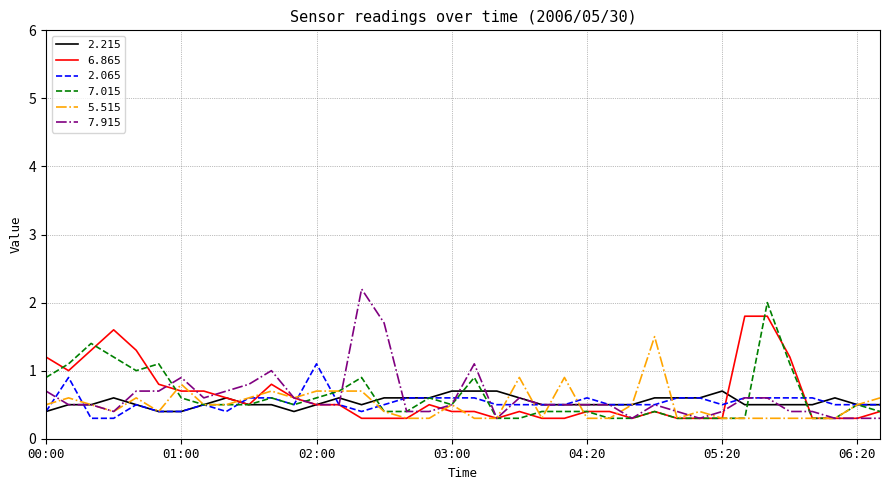

Which series ends up on top after the final intersection of 2.215 and 7.915?

2.215